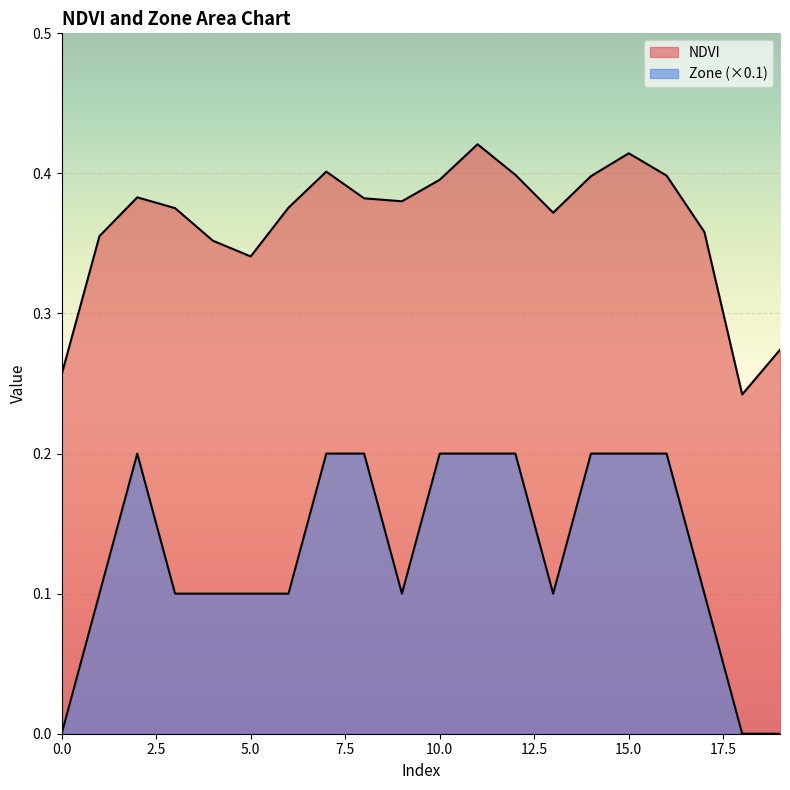

In Zone, how many points are higher than both neighbors (excluding endpoints)?

1